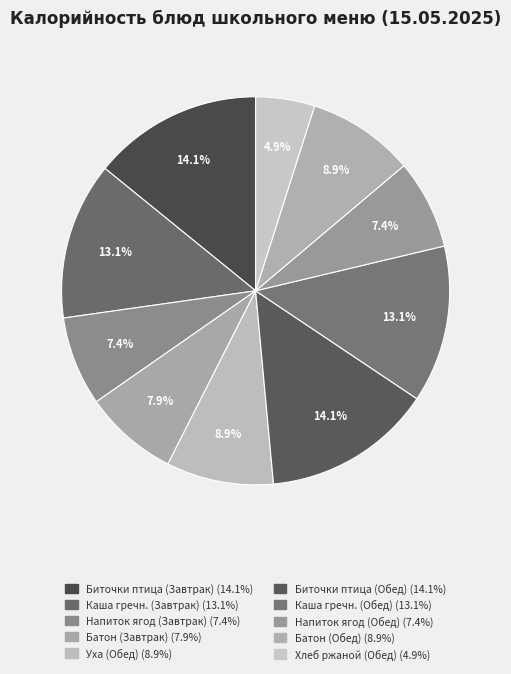

Rank the categories by value from lowest to highest.

Хлеб ржаной (Обед), Напиток из ягод (Завтрак), Напиток из ягод (Обед), Батон школьный (Завтрак), Уха школьная (Обед), Батон школьный (Обед), Каша гречневая вязкая (Завтрак), Каша гречневая вязкая (Обед), Биточки из птицы с соусом (Завтрак), Биточки из птицы с соусом (Обед)